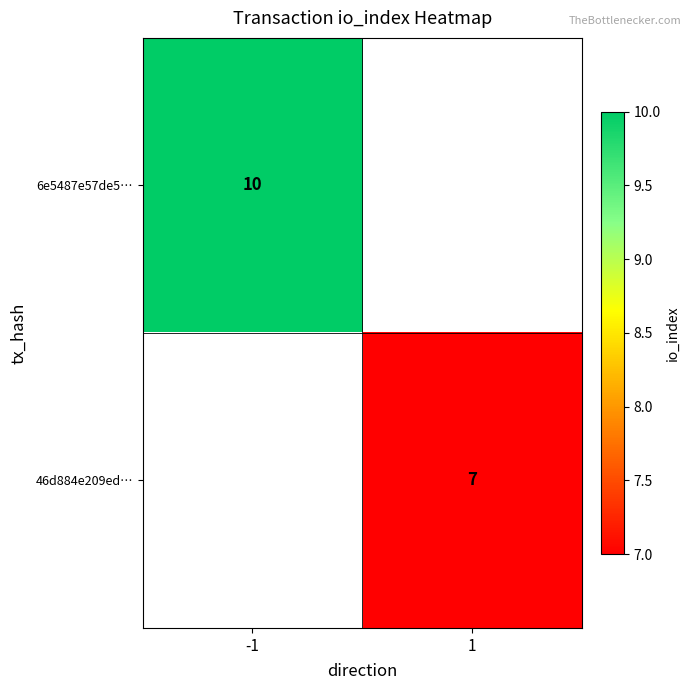

Is the value of 6e5487e57de5… at -1 greater than the value of 46d884e209ed… at 1?

Yes